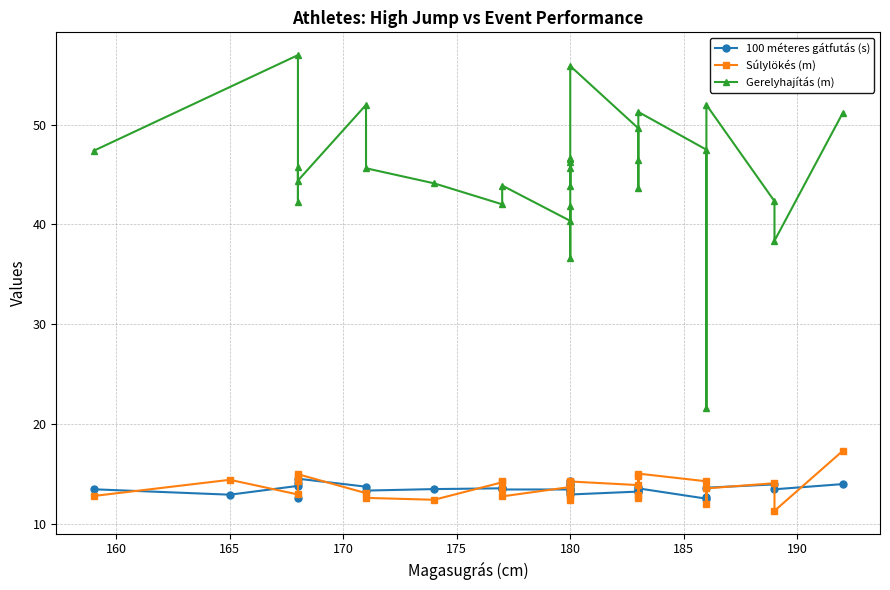

What is the lowest value of the Súlylökés (m) series?

11.3